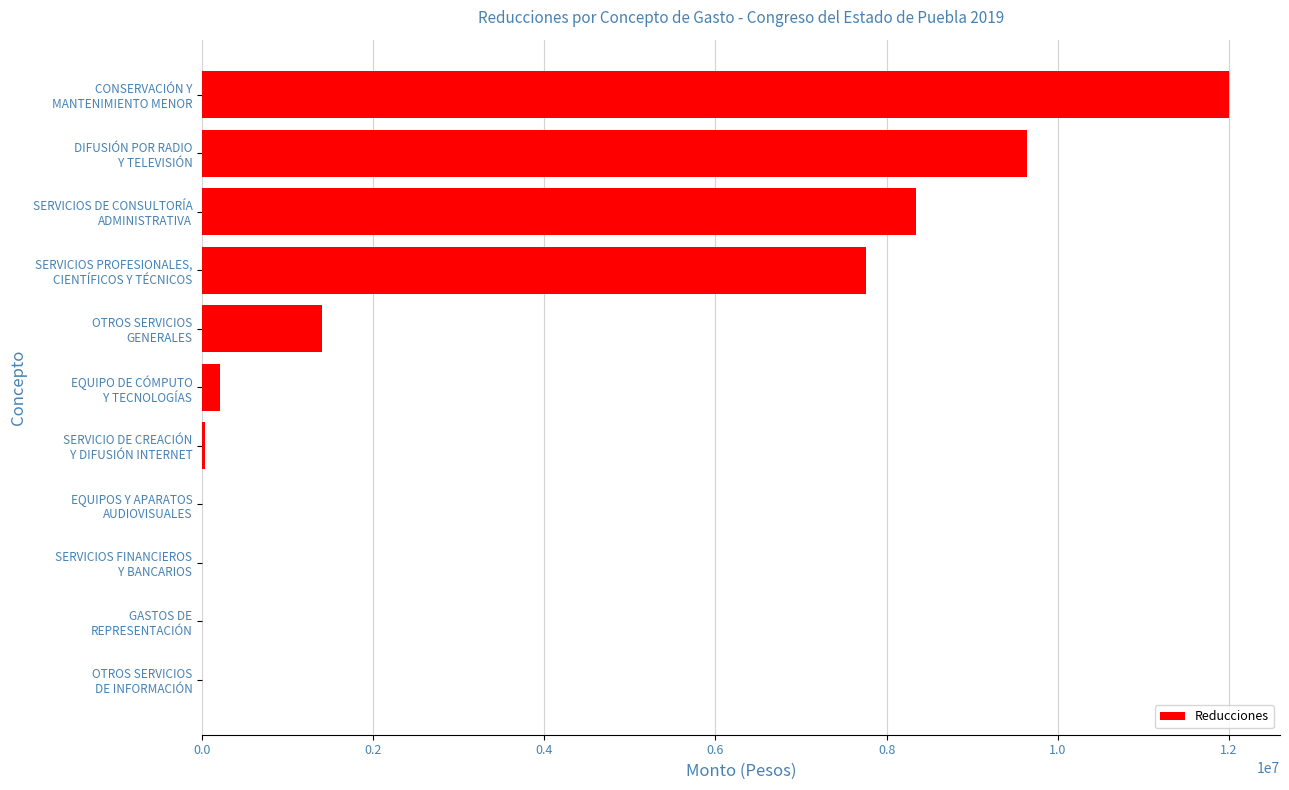

What is the sum of all values?

39392230.5